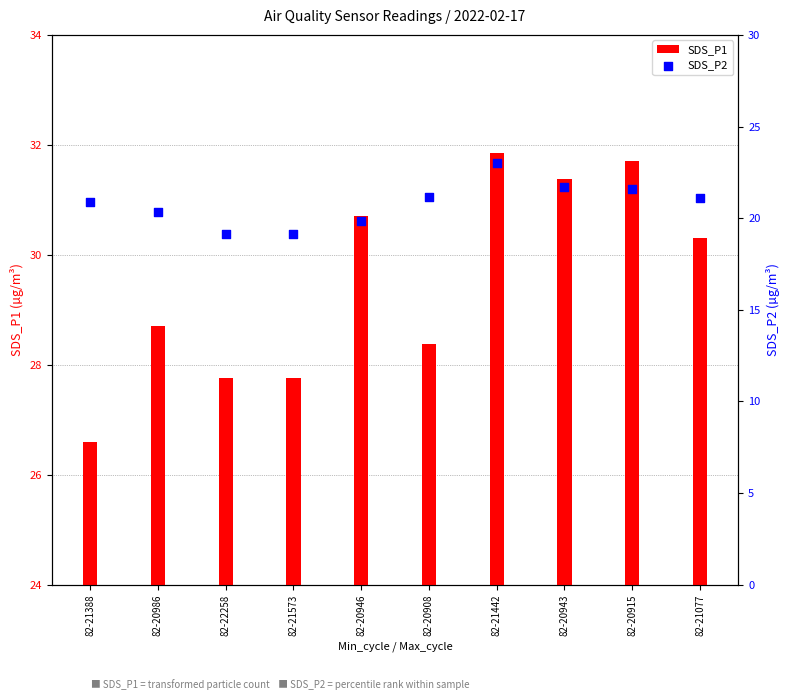

At which category is the sum across all series the highest?

82-21442